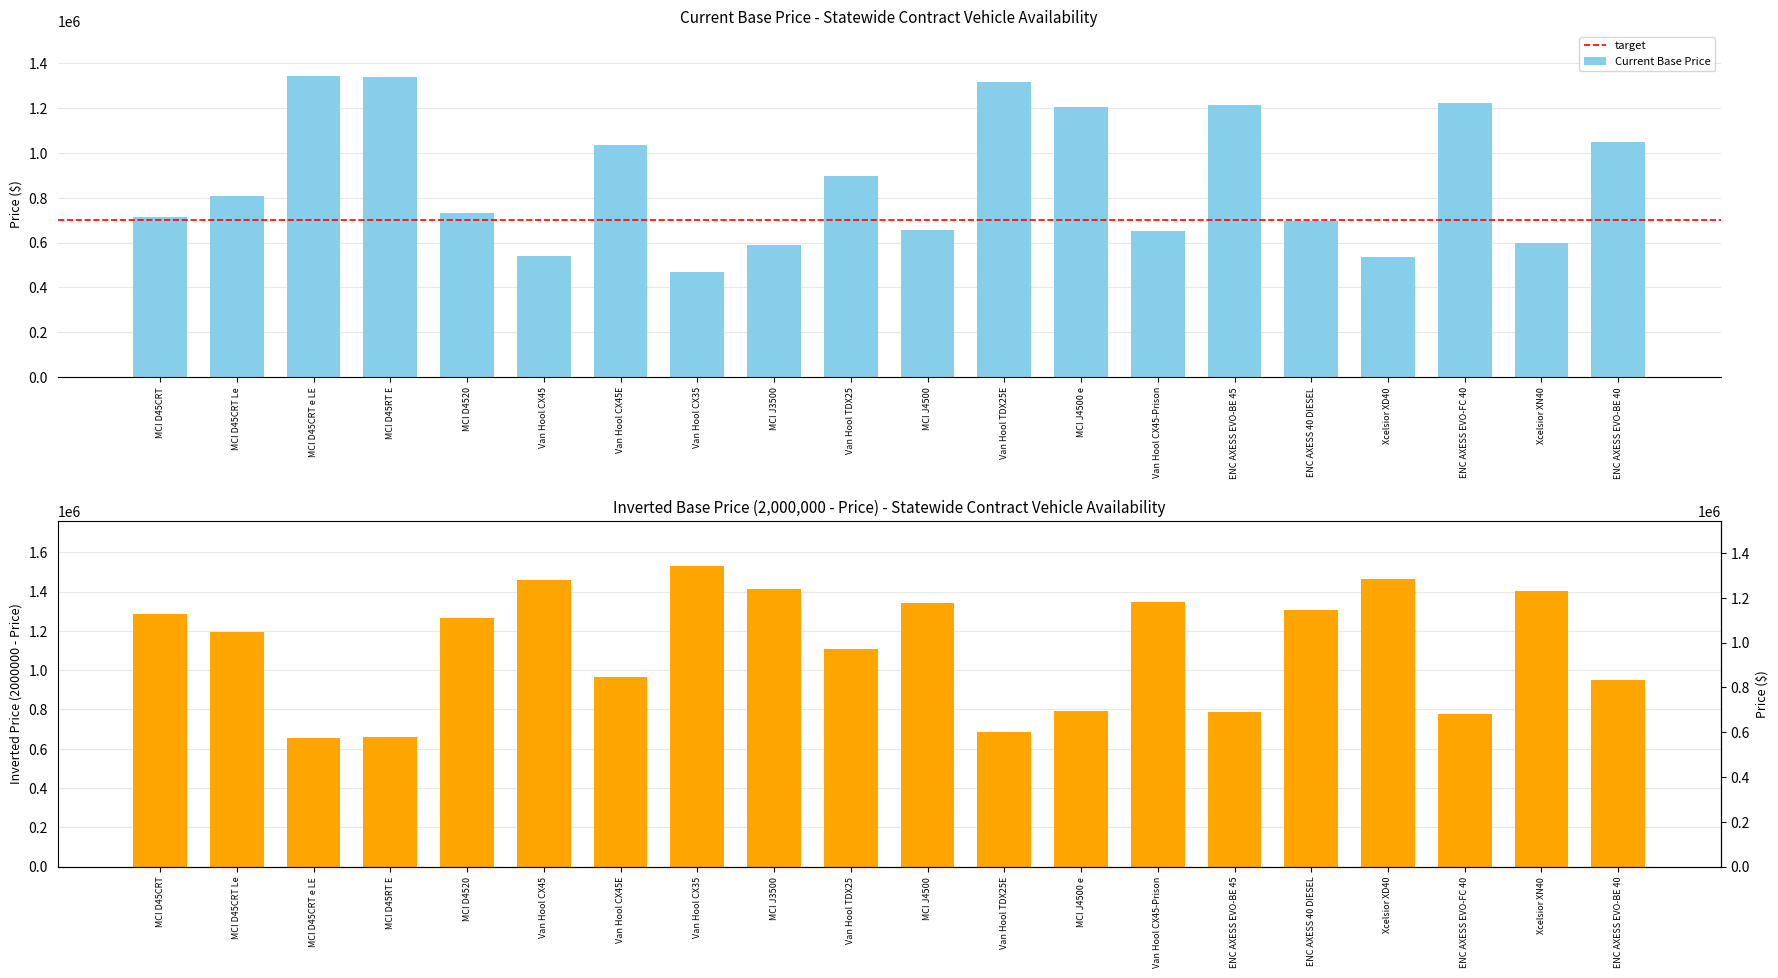

What is the average value?

880849.1